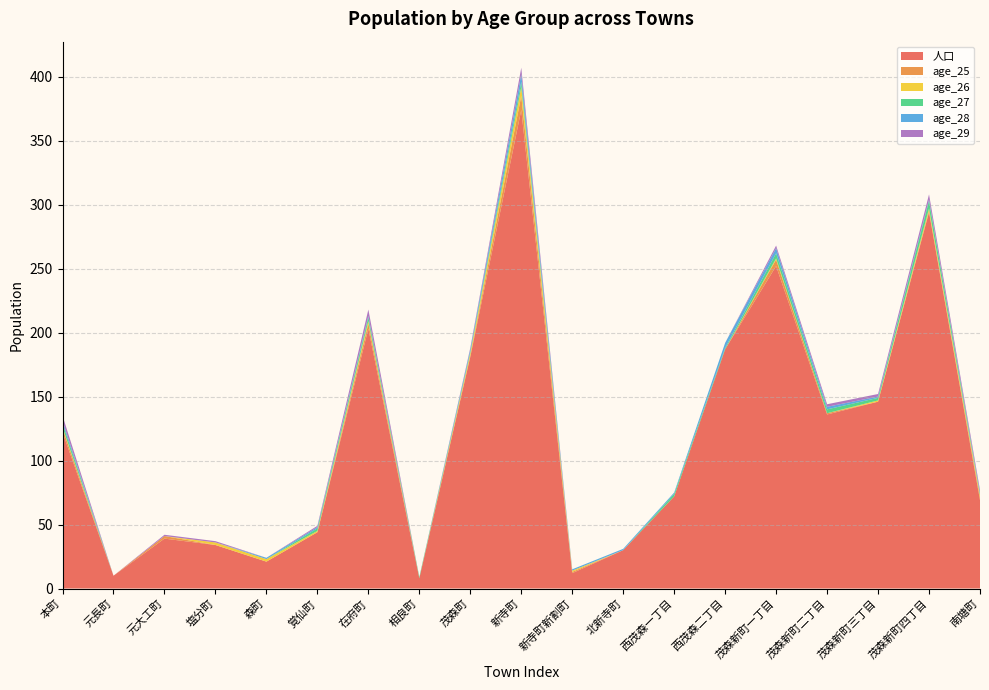

Reading right to left, list all the values displayed in this chart.

人口: 69	294	146	136	252	187	72	30	12	374	181	8	203	44	21	34	39	10	122
age_25: 2	1	0	1	5	0	0	0	1	11	1	0	4	0	0	0	2	0	3
age_26: 2	2	1	0	1	0	0	0	1	7	2	0	2	1	2	2	0	0	1
age_27: 1	6	2	3	4	1	2	0	0	4	1	1	3	2	0	0	0	0	3
age_28: 1	1	1	2	4	4	1	1	1	6	2	0	1	1	1	0	0	0	2
age_29: 2	4	2	2	2	0	0	0	0	5	1	0	5	1	0	1	1	0	4